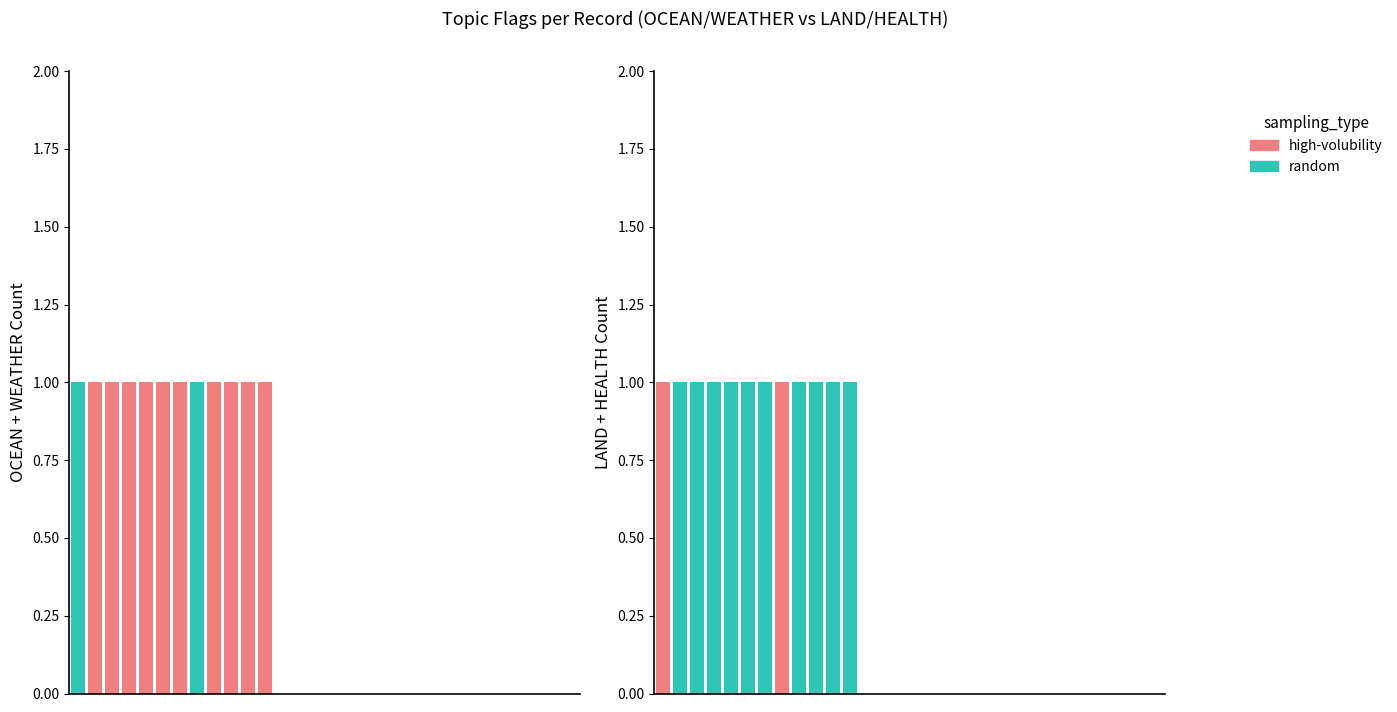

List the series in order of their overall mean, highest first.

random, high-volubility